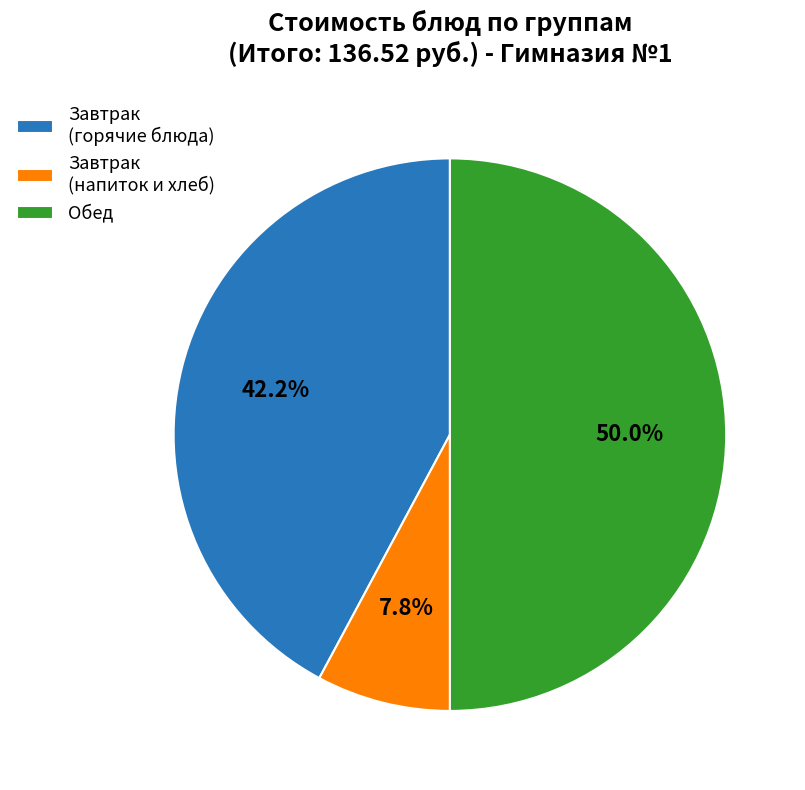

Is Завтрак (напиток и хлеб) the majority of the pie?

No